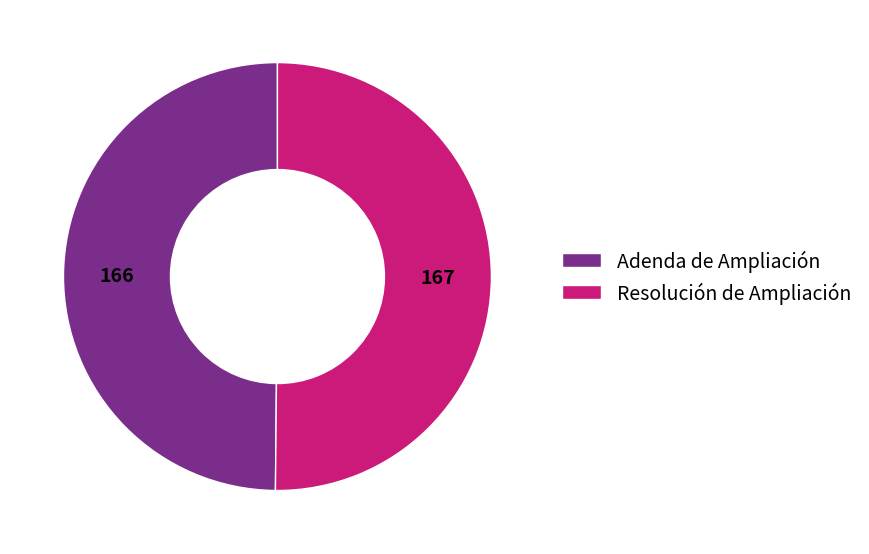

How many slices are in this pie chart?

2